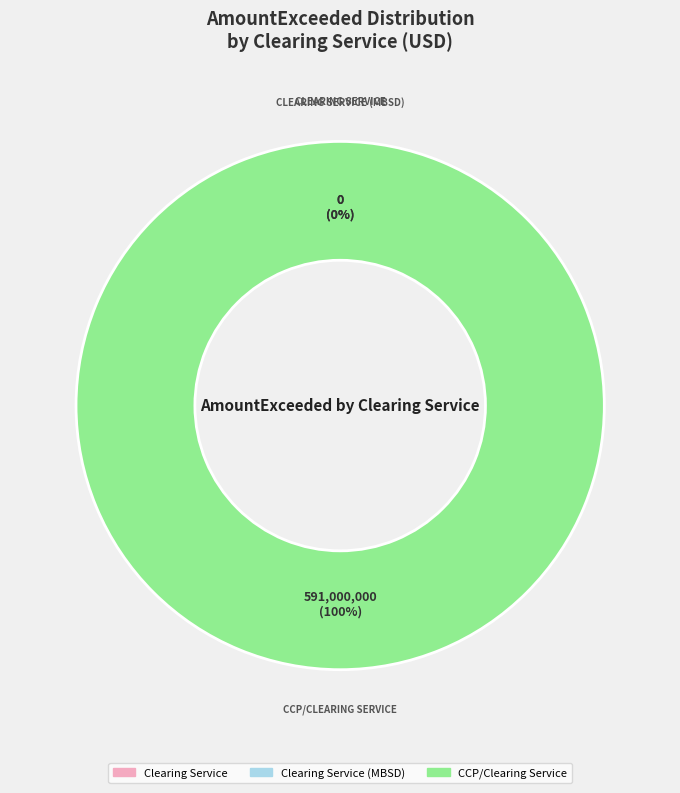

Is it true that Clearing Service (MBSD) is 0% of the pie?

True